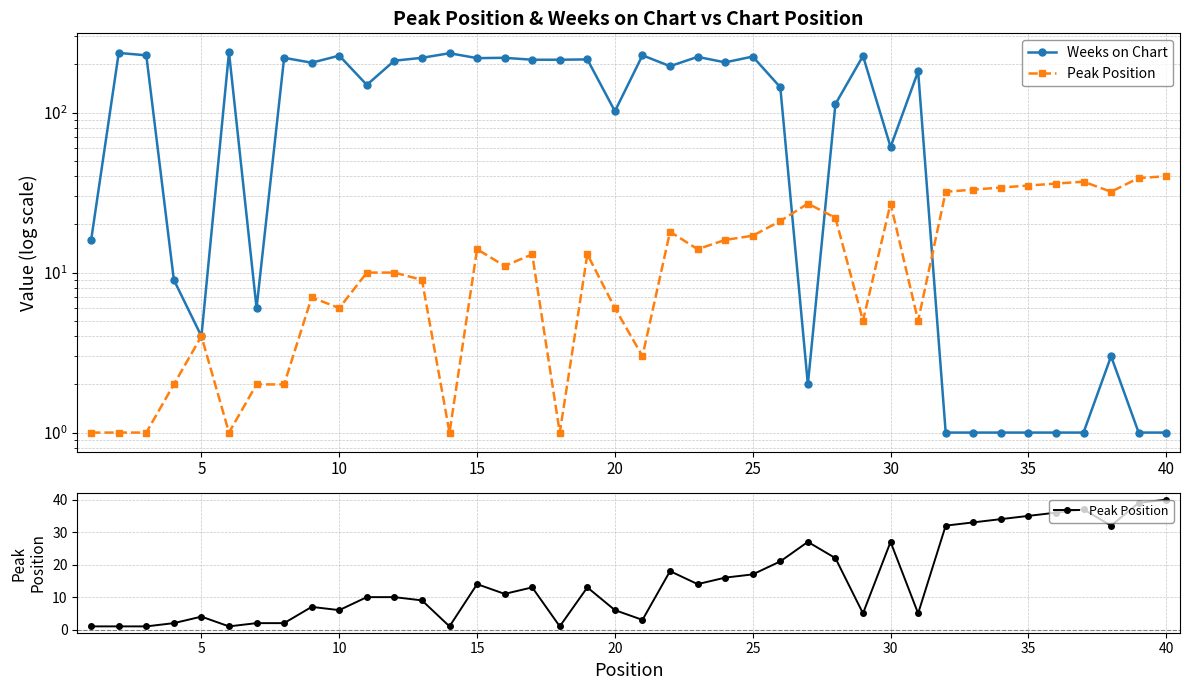

The Peak Position series shows 1 at 20. True or false?

False